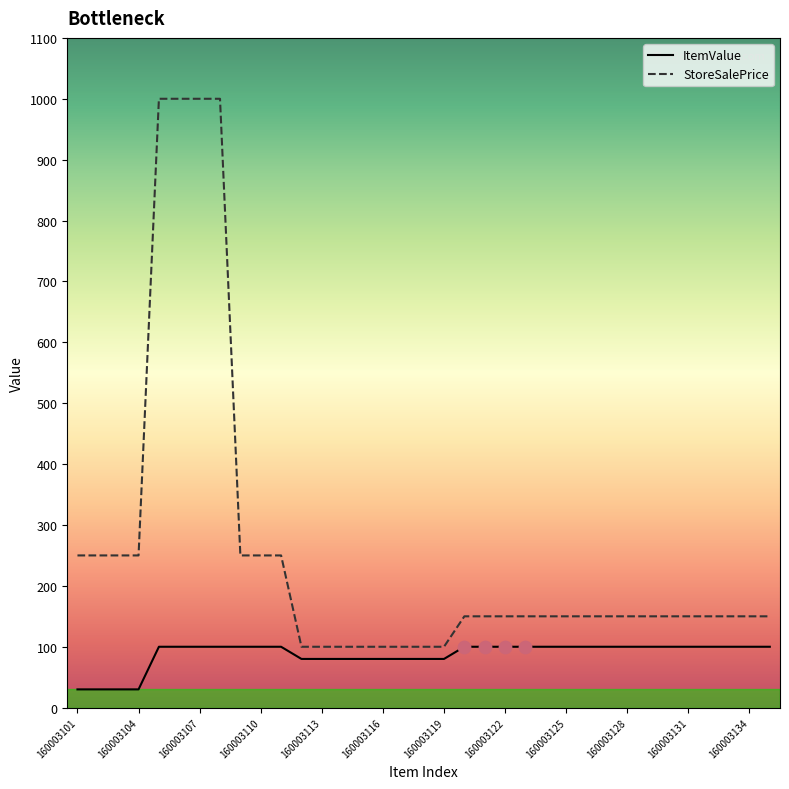

Is the value of ItemValue at 160003130 greater than the value of StoreSalePrice at 160003121?

No